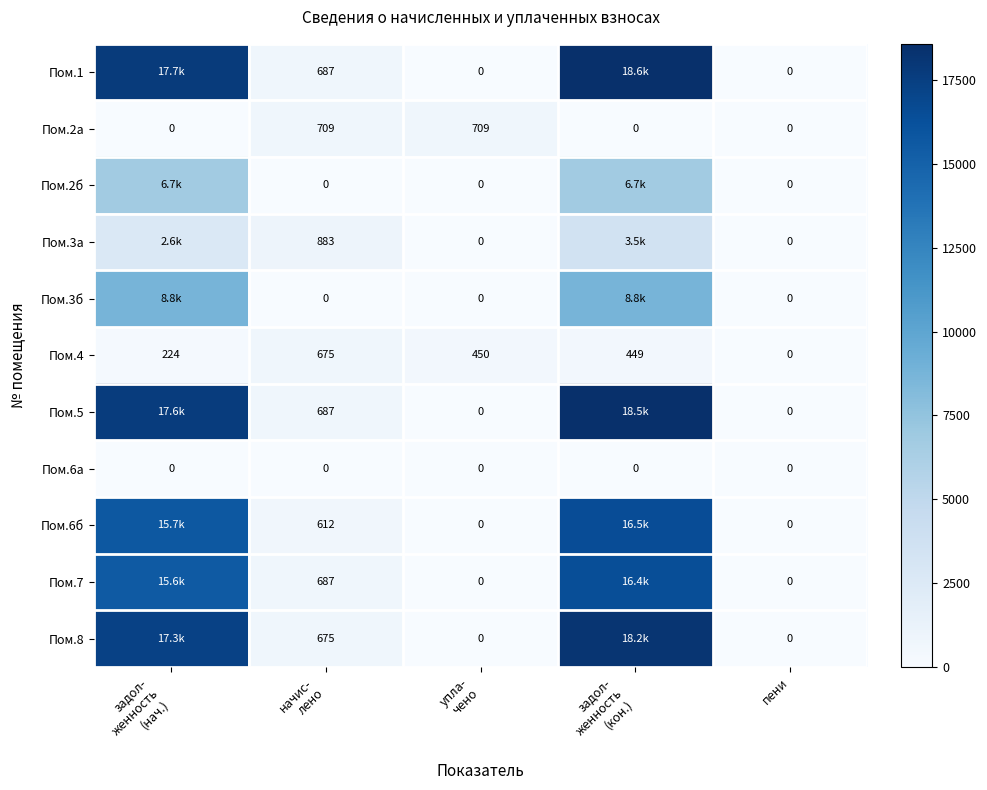

Which category has the lowest value in the Пом.1 series?

упла- чено